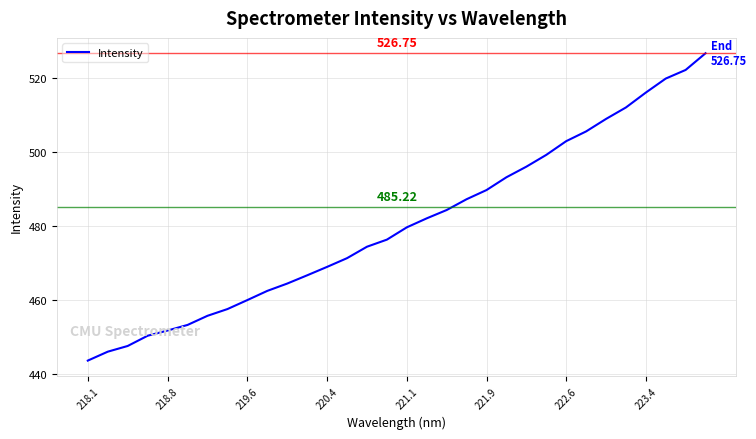

What is the difference between the maximum and minimum values?

83.1